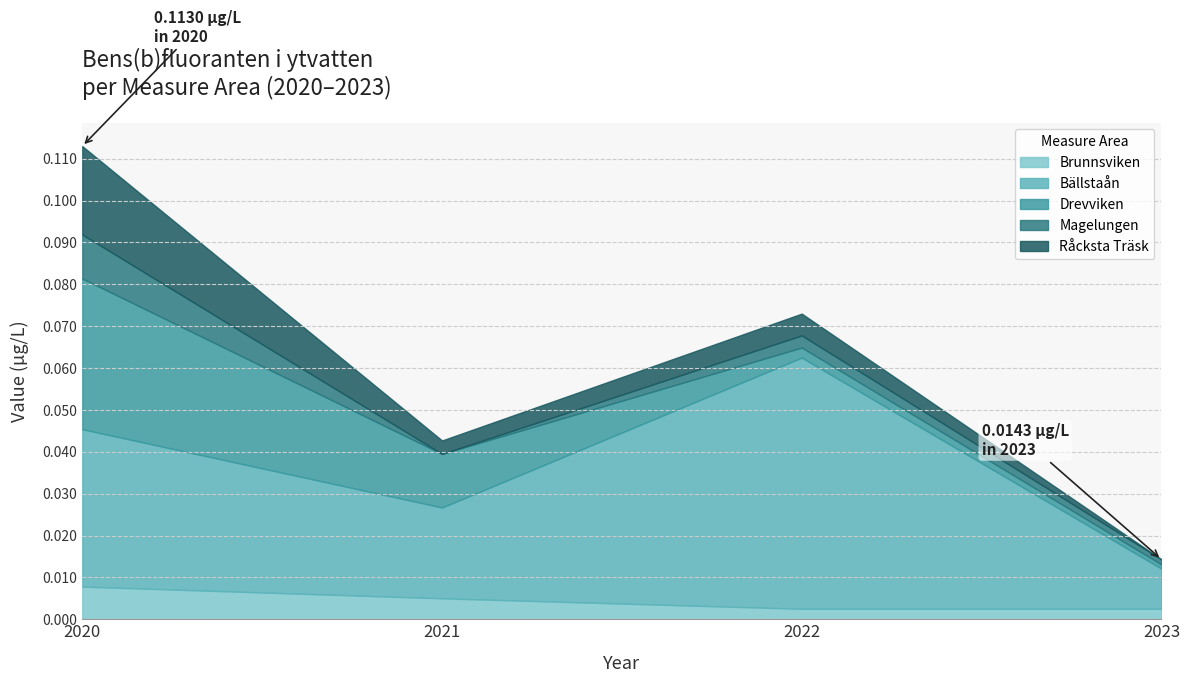

Reading left to right, list all the values displayed in this chart.

Brunnsviken: 2020=0.0	2021=0.0	2022=0.0	2023=0.0
Bällstaån: 2020=0.0	2021=0.0	2022=0.1	2023=0.0
Drevviken: 2020=0.0	2021=0.0	2022=0.0	2023=0.0
Magelungen: 2020=0.0	2021=0.0	2022=0.0	2023=0.0
Råcksta Träsk: 2020=0.0	2021=0.0	2022=0.0	2023=0.0